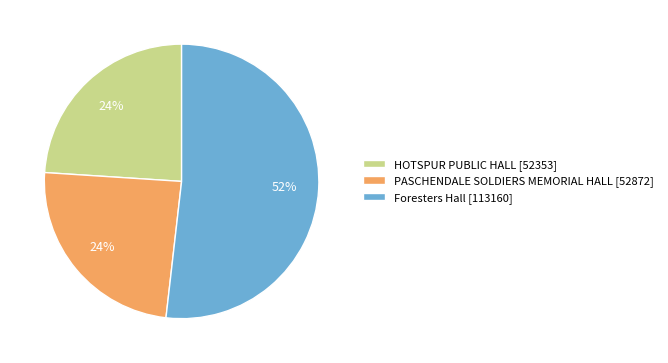

To the nearest percent, what is the average slice percentage?

33%